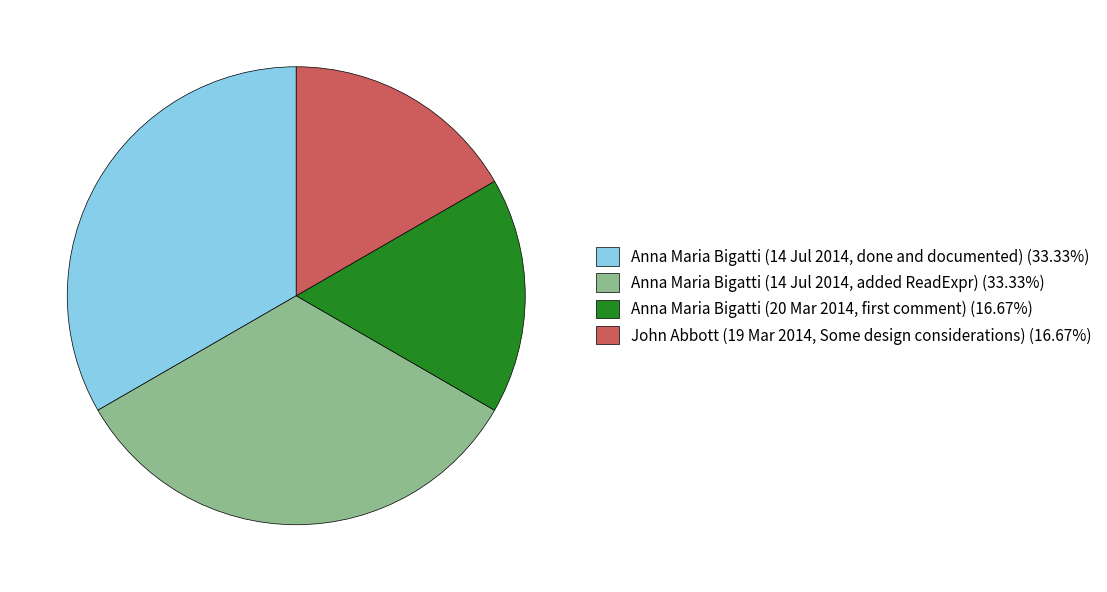

Does Anna Maria Bigatti (14 Jul 2014, done and documented) (33.33%) account for over 50% of the chart?

No